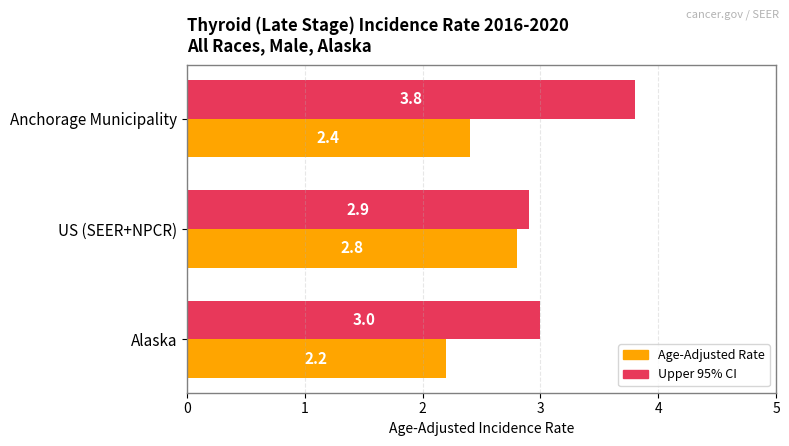

List the series in order of their overall mean, highest first.

Upper 95% CI, Age-Adjusted Rate